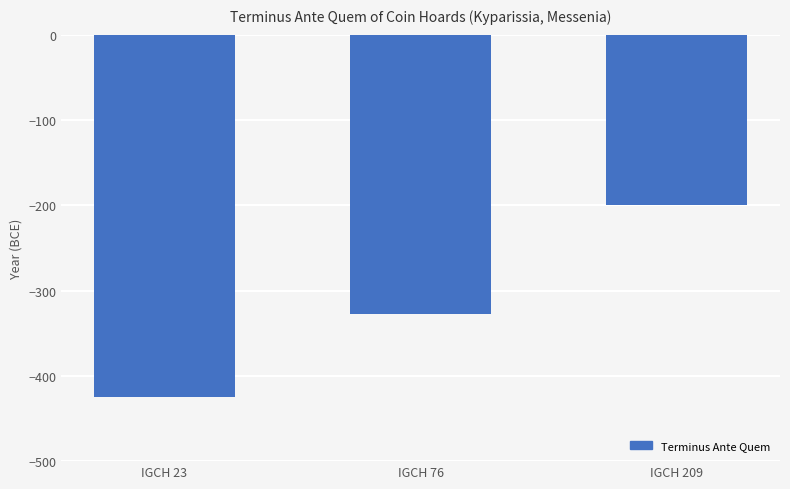

How many categories are shown in the chart?

3